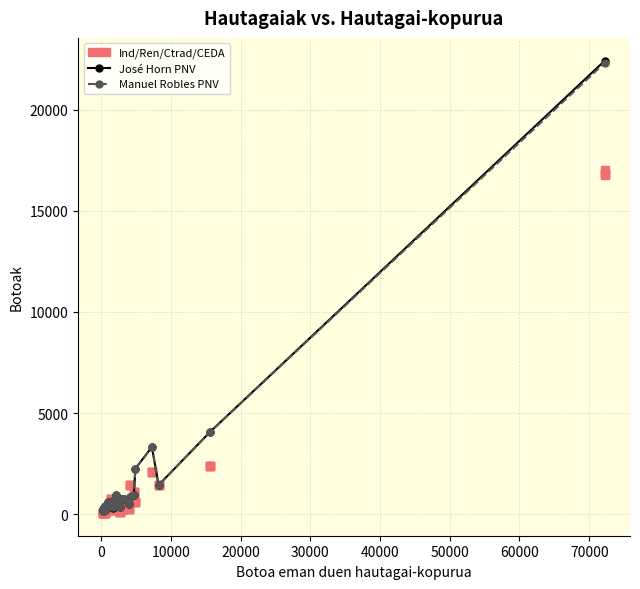

At how many categories does at least one series exceed 3788?

2